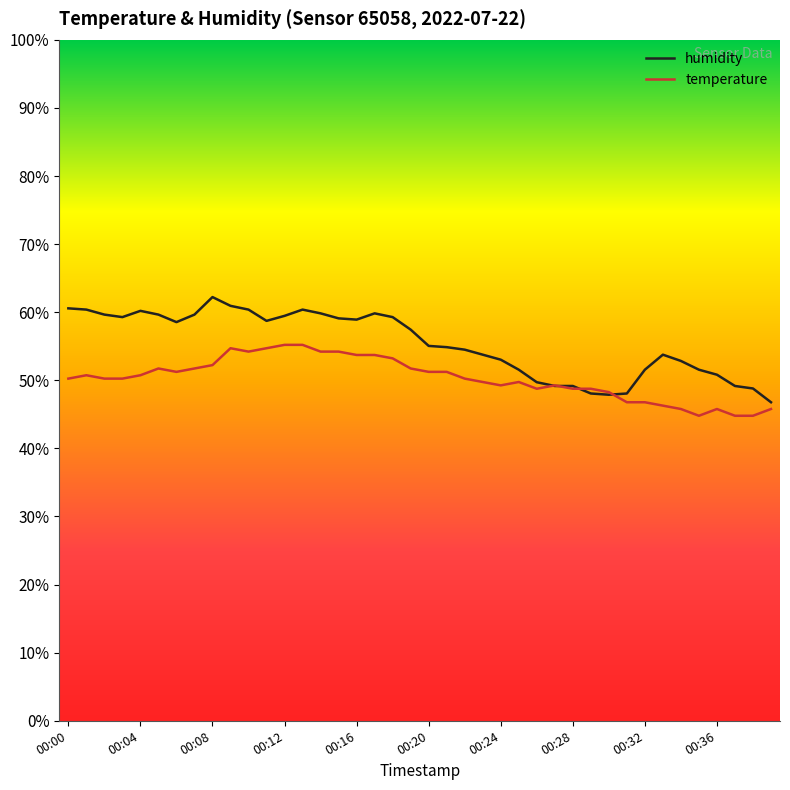

Does the chart have visible grid lines?

No